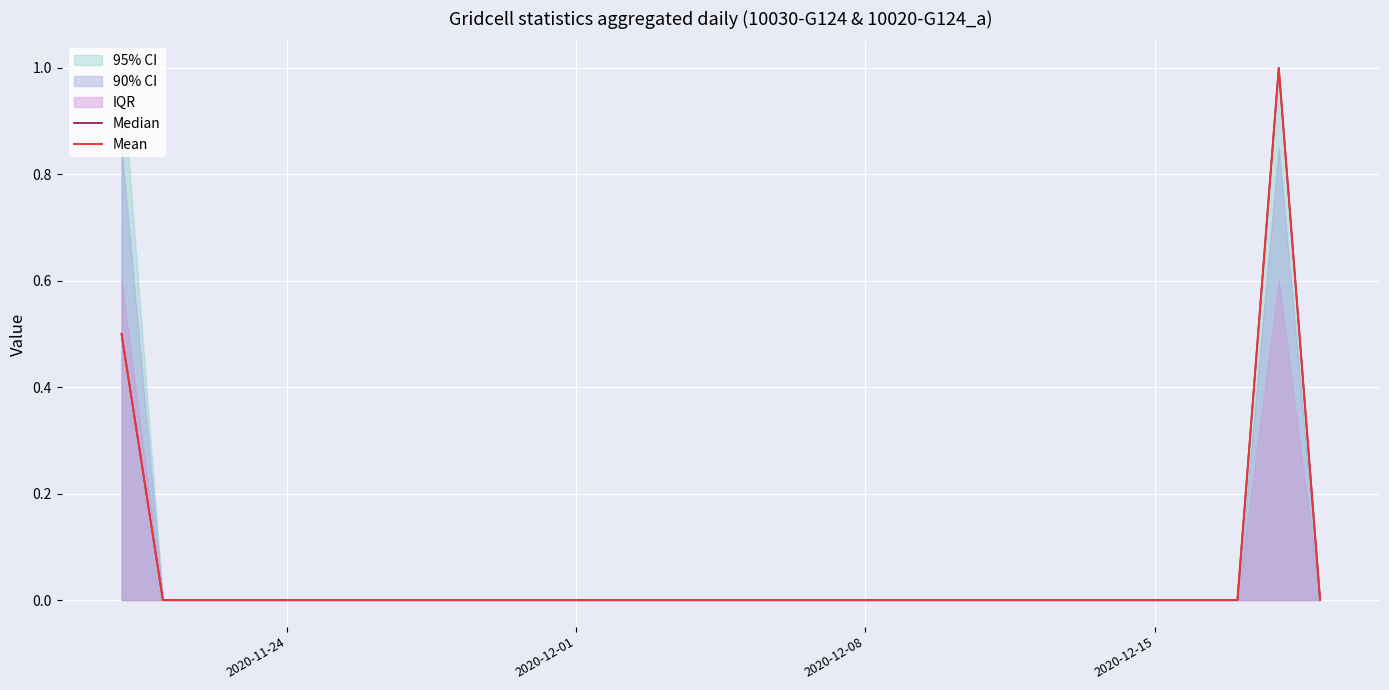

Which series has the widest spread of values?

Median